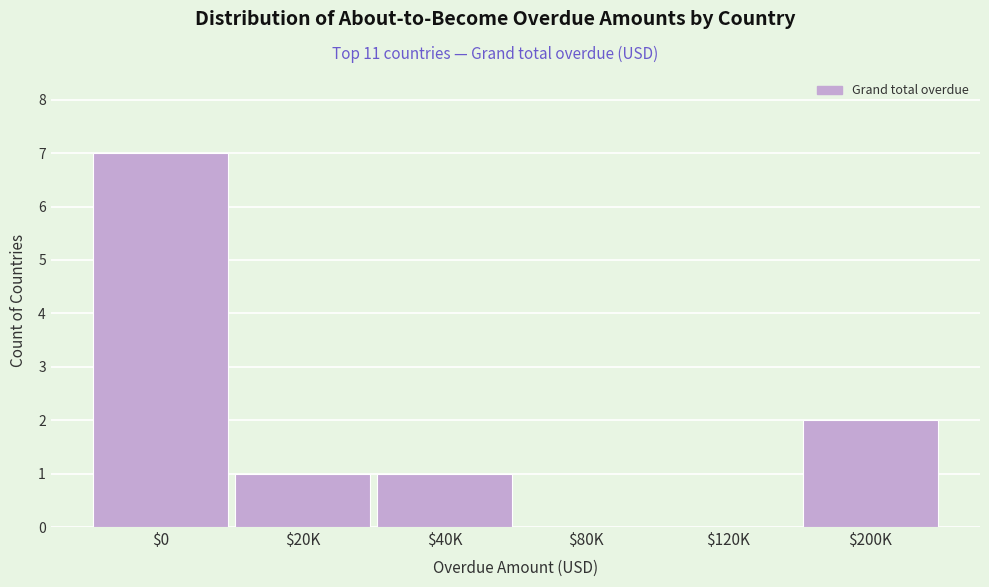

What is the greatest value displayed?

7